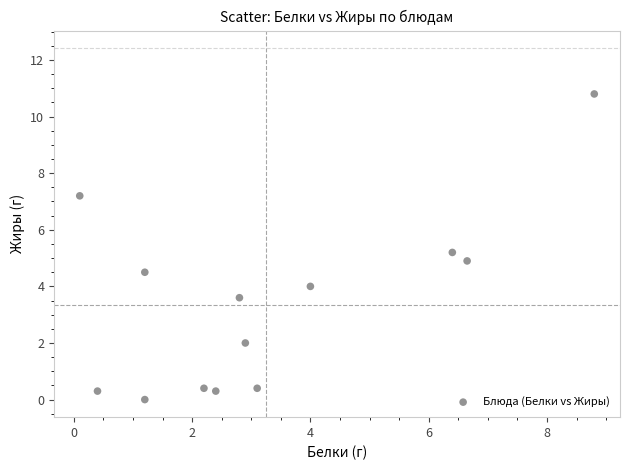

What is the range of Y values (max minus min)?

10.8